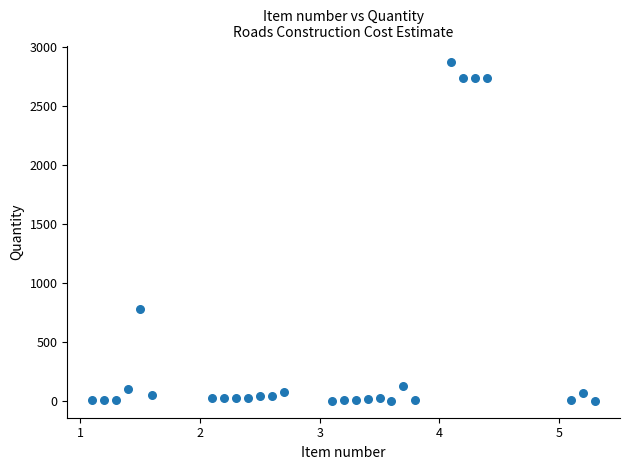

What Y value in the scatter plot is closest to 1437?

781.7